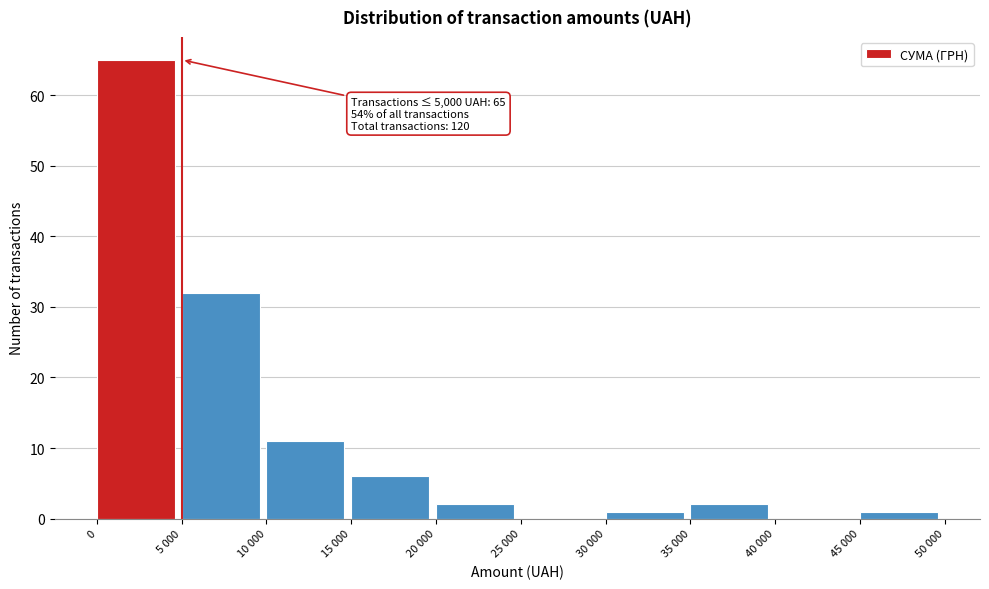

Reading left to right, what are all the values shown in this chart?

0=65	5 000=32	10 000=11	15 000=6	20 000=2	25 000=0	30 000=1	35 000=2	40 000=0	45 000=1